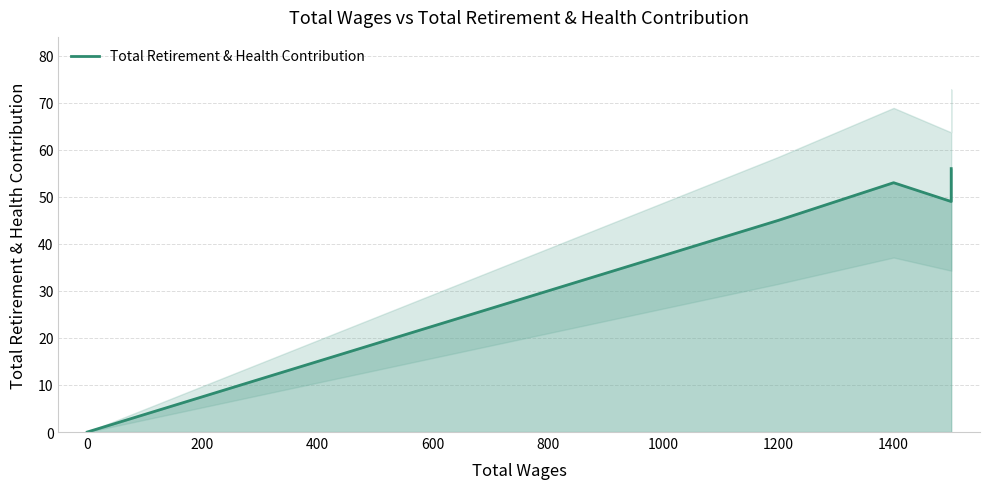

The chart shows a value of 14 at 0.0. True or false?

False